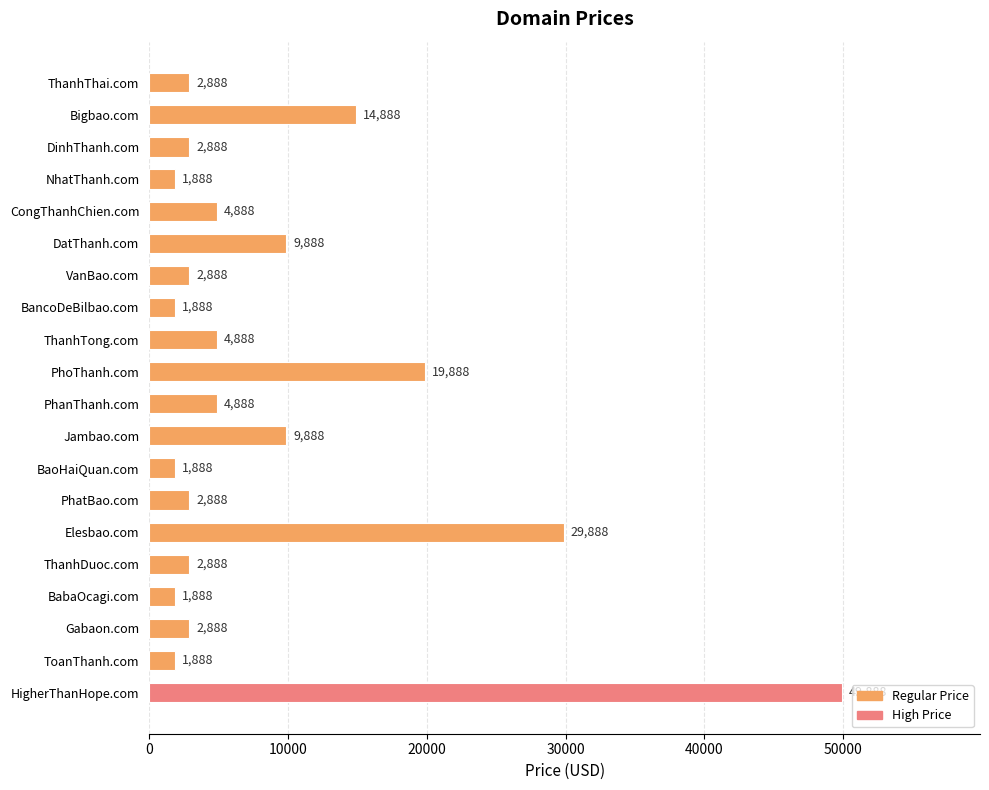

What is the greatest value displayed?

49888